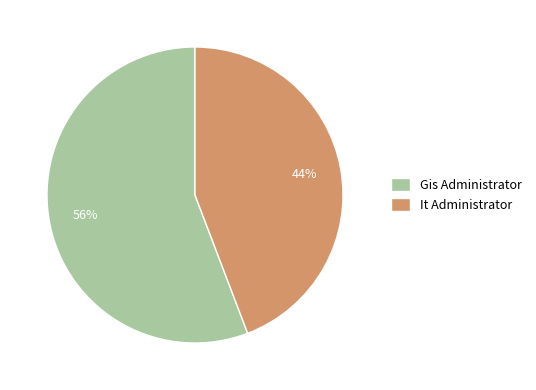

Do It Administrator and Gis Administrator together represent more than half of the pie?

Yes